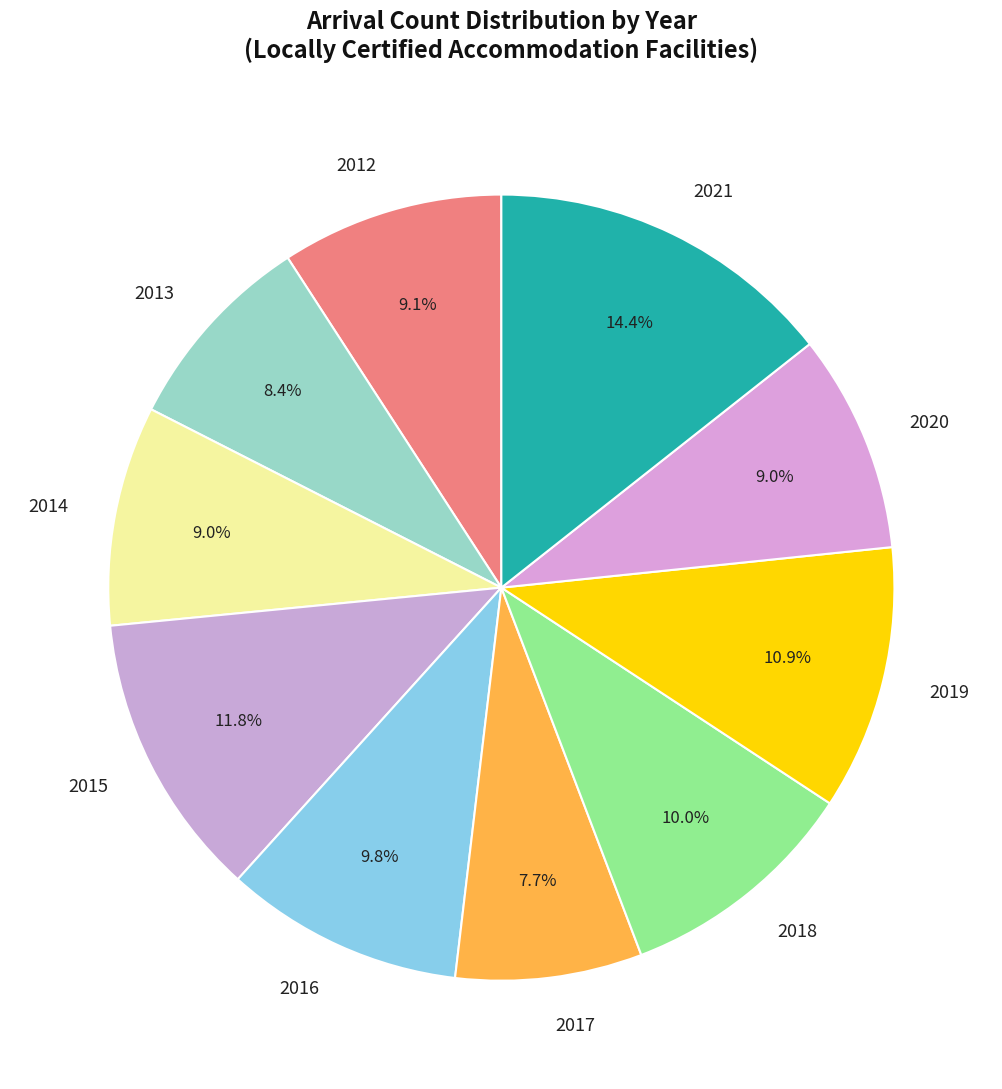

Combined, what portion of the pie is 2016 and 2015?

21.6%